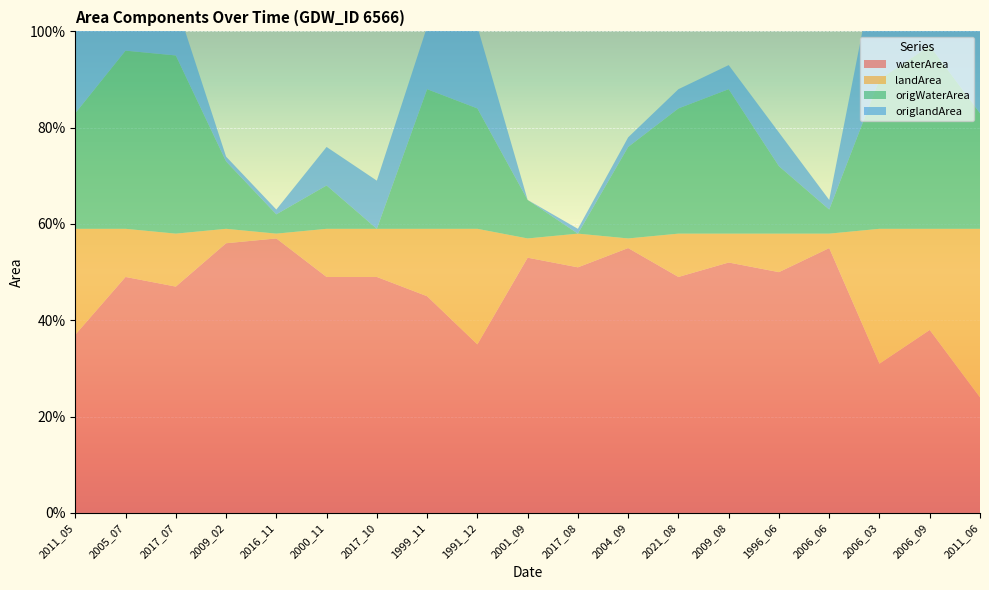

Reading left to right, extract all data points from this chart.

waterArea: 0.4	0.5	0.5	0.6	0.6	0.5	0.5	0.5	0.3	0.5	0.5	0.6	0.5	0.5	0.5	0.6	0.3	0.4	0.2
landArea: 0.2	0.1	0.1	0.0	0.0	0.1	0.1	0.1	0.2	0.0	0.1	0.0	0.1	0.1	0.1	0.0	0.3	0.2	0.3
origWaterArea: 0.2	0.4	0.4	0.1	0.0	0.1	0.0	0.3	0.2	0.1	0.0	0.2	0.3	0.3	0.1	0.1	0.3	0.4	0.2
origlandArea: 0.2	0.1	0.1	0.0	0.0	0.1	0.1	0.1	0.2	0.0	0.0	0.0	0.0	0.1	0.1	0.0	0.3	0.2	0.3